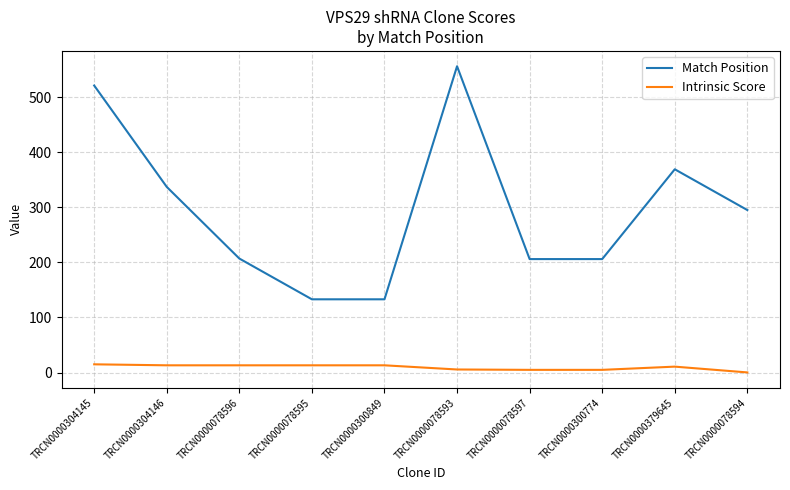

Read the Match Position value at TRCN0000304146.

337.0